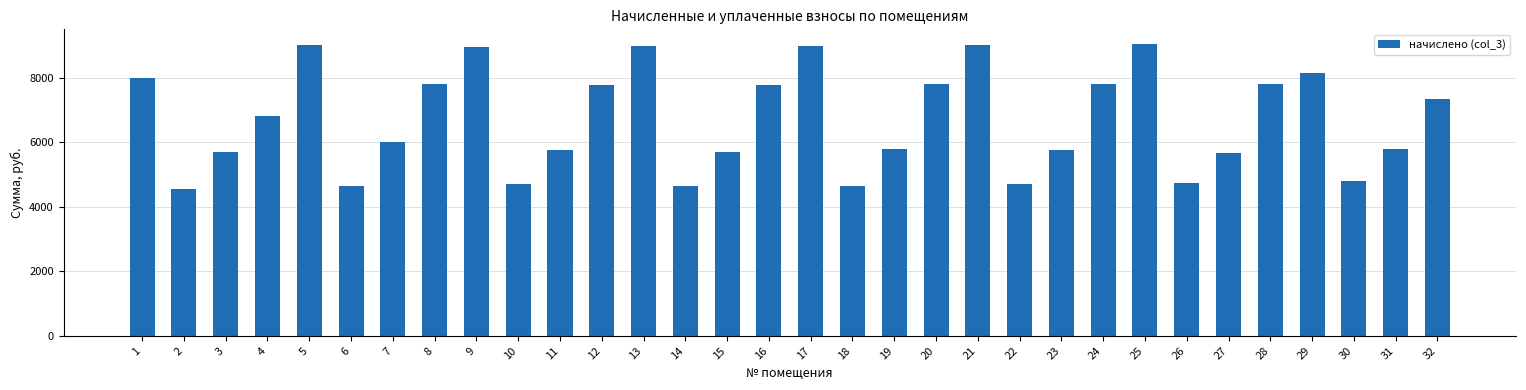

What is the difference between the values at 10 and 21?

4295.4